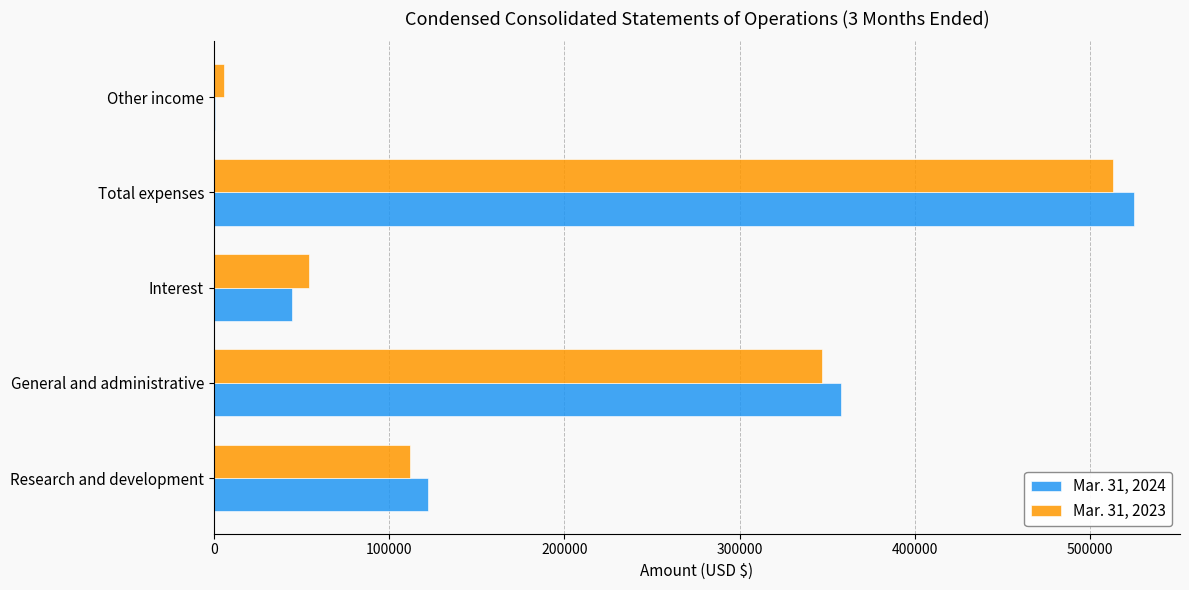

What are all the series names shown in the legend?

Mar. 31, 2024, Mar. 31, 2023